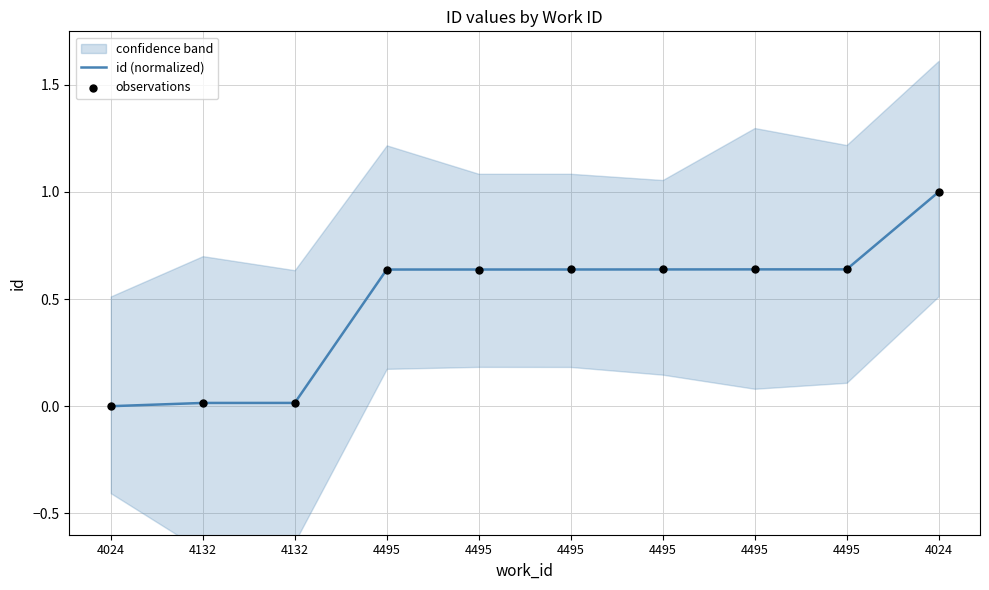

Which series has the largest Y range (max minus min)?

id (normalized)